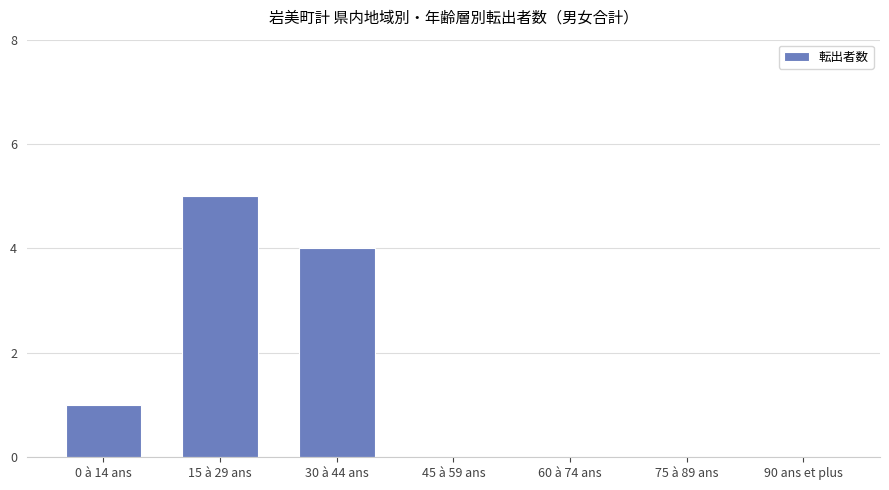

At which label is the value closest to 2?

0 à 14 ans